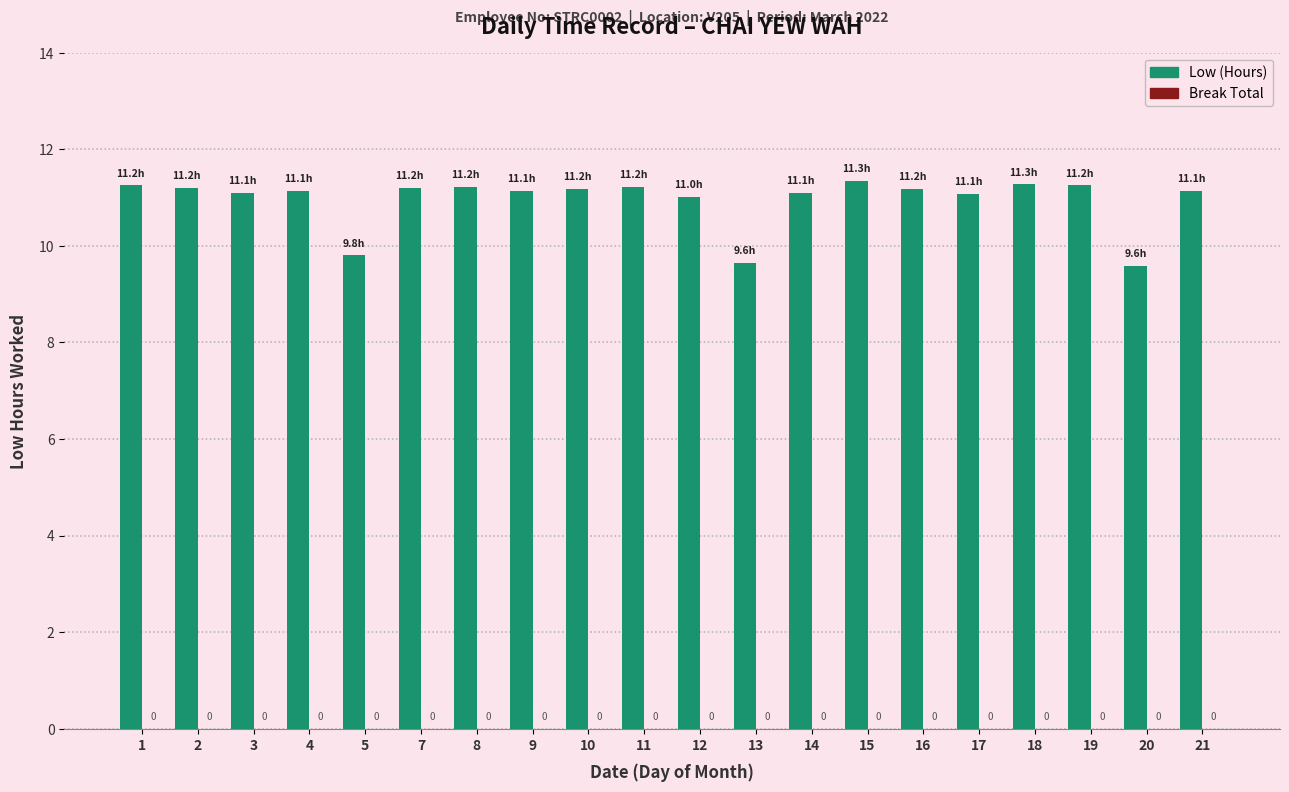

How many bars are there in total?

20